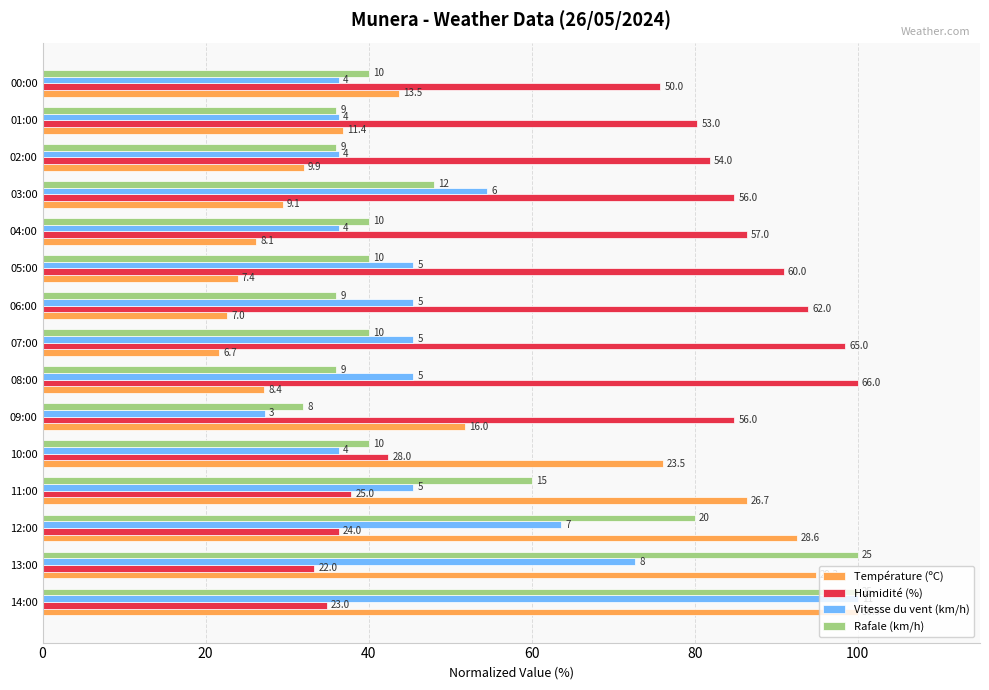

At how many categories does at least one series exceed 39?

15